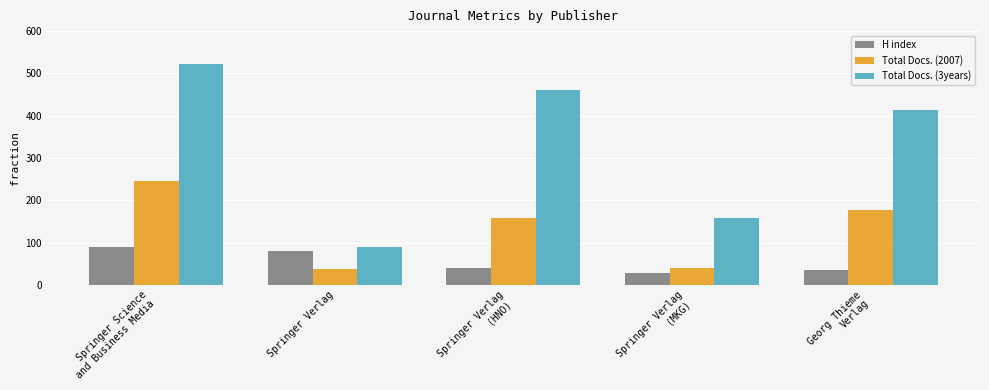

What is the difference between the second highest and second lowest values in the Total Docs. (3years) series?

302